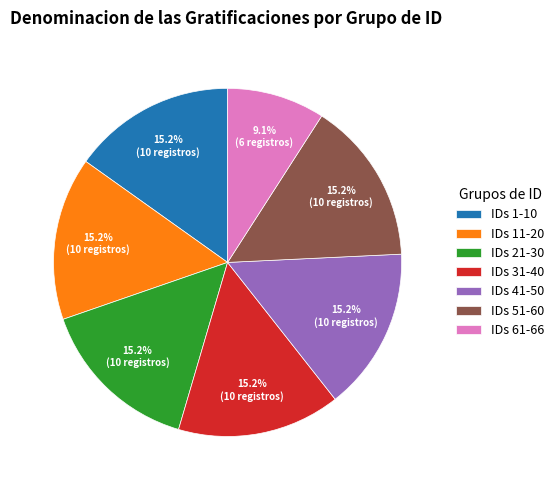

What percentage do IDs 1-10 and IDs 31-40 together represent?

30.3%